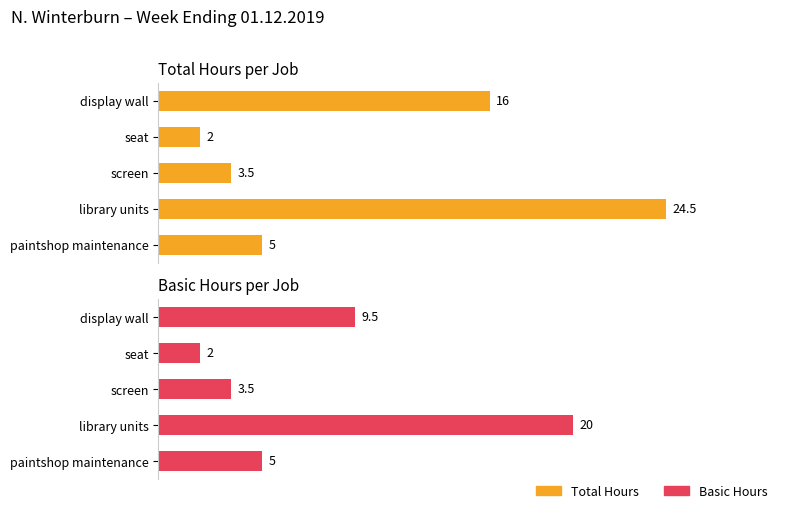

What is the value of the Basic Hours bar at the 4th from the left?

20.0